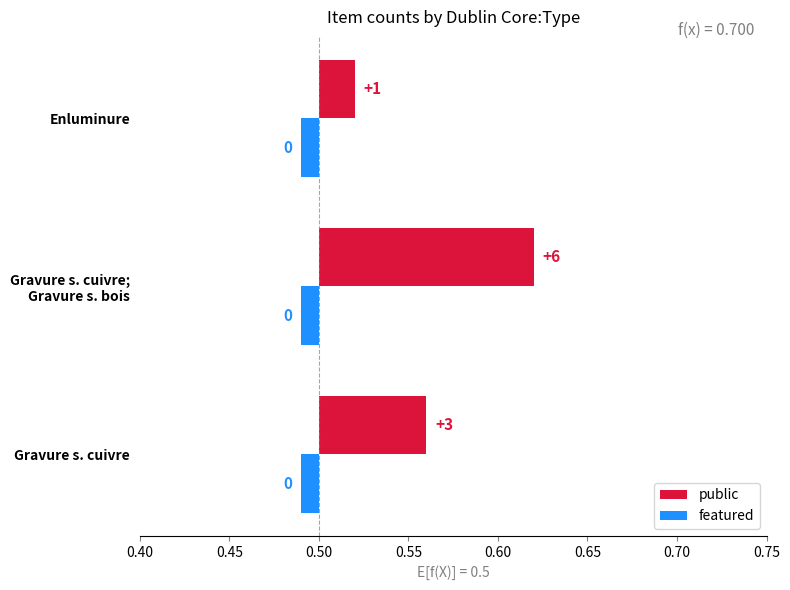

What are all the series names shown in the legend?

public, featured